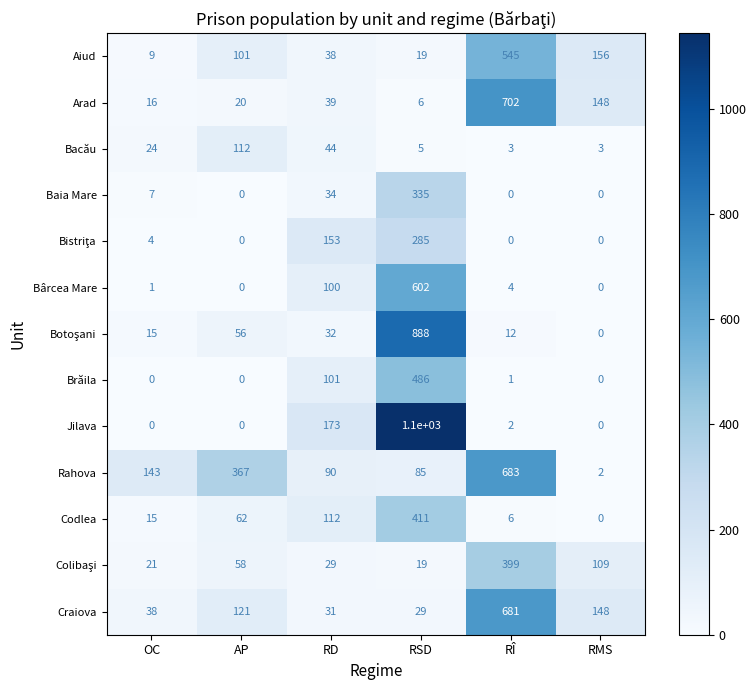

Which series has the widest spread of values?

Jilava